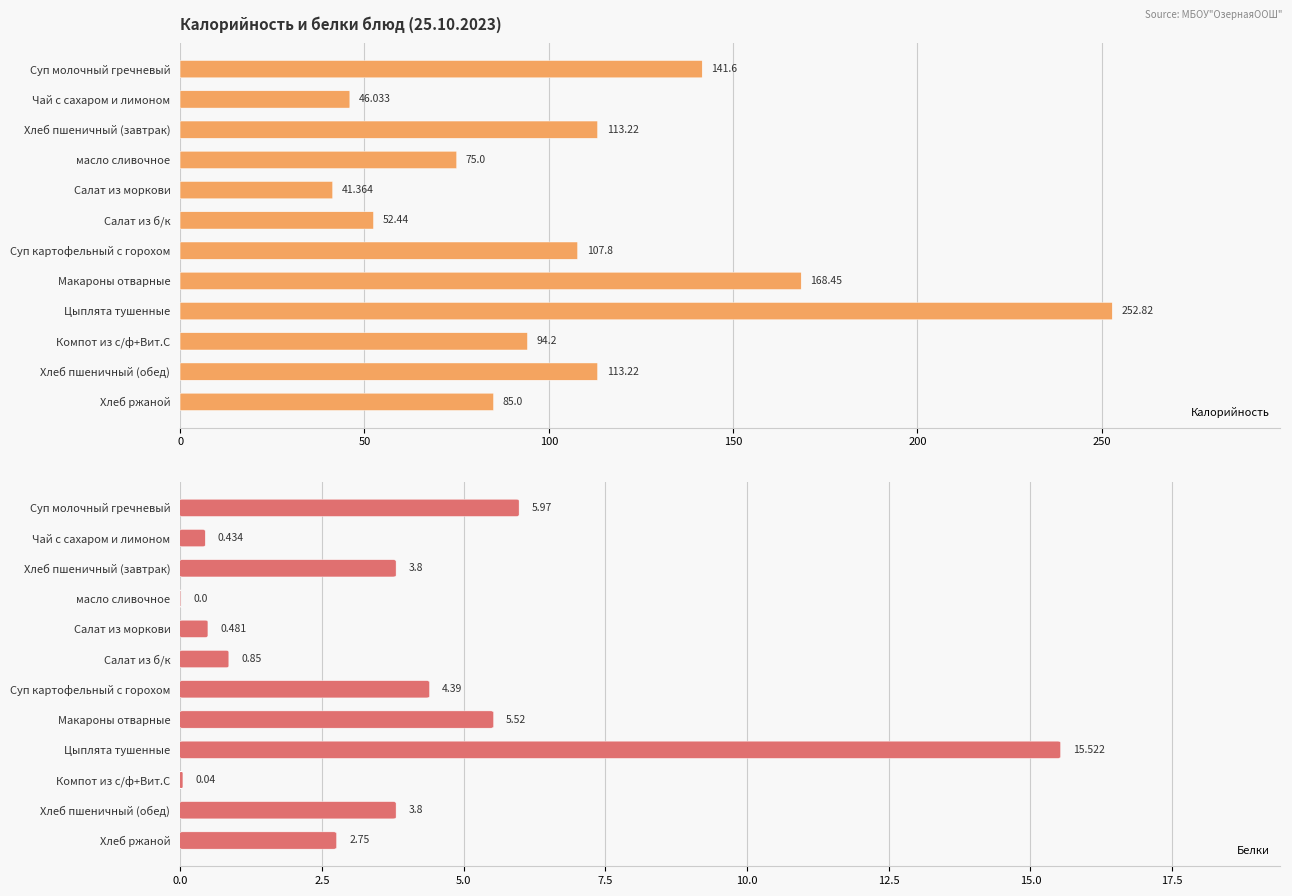

Is the value of Калорийность at Компот из с/ф+Вит.С greater than the value of Белки at Цыплята тушенные?

Yes